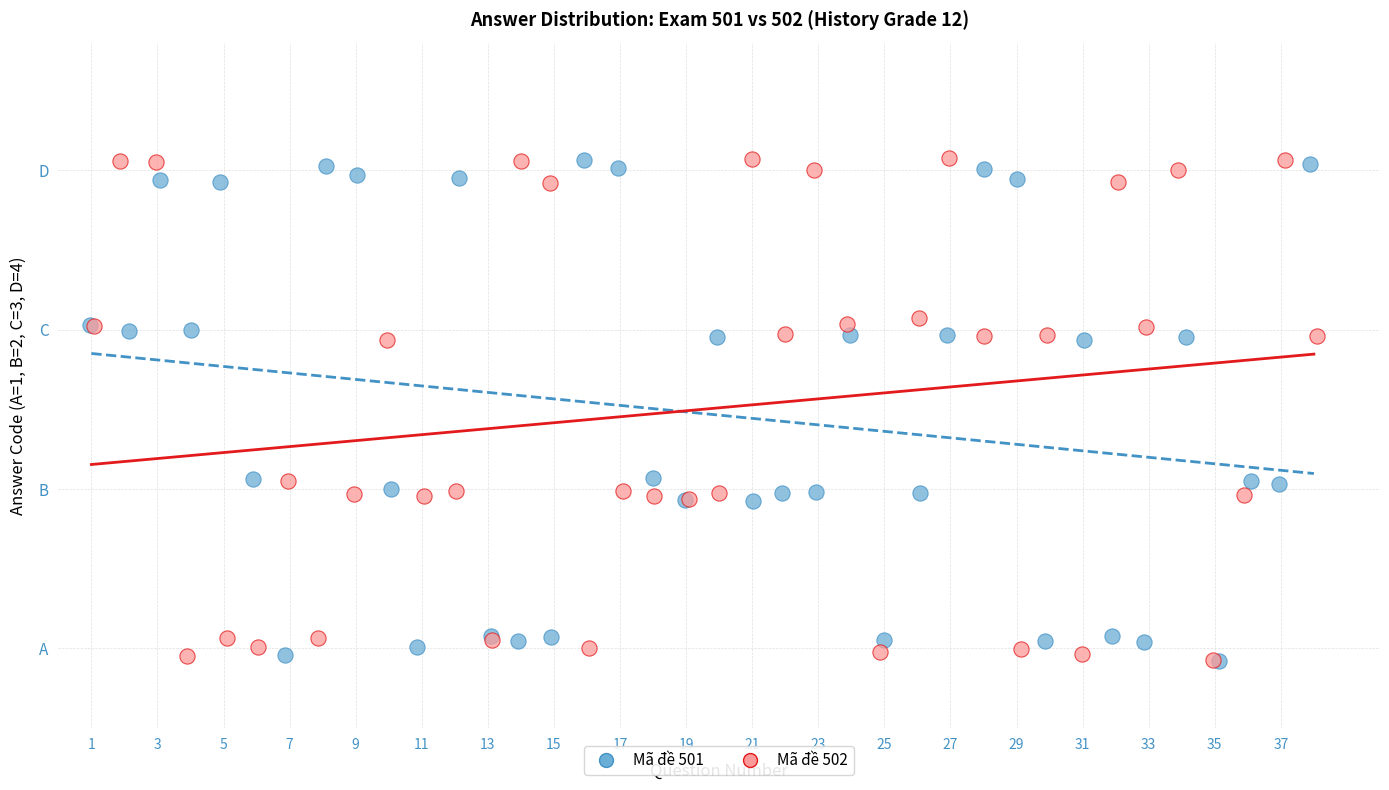

What are all the series names shown in the legend?

Mã đề 501, Mã đề 502